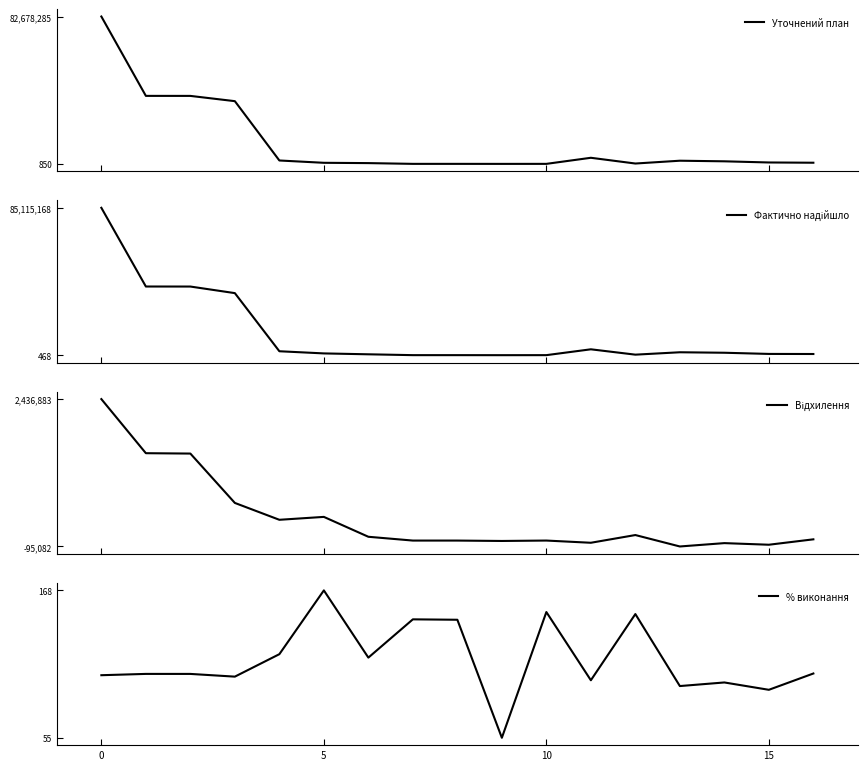

Is the value of % виконання at 9 greater than the value of Відхилення at 6?

No